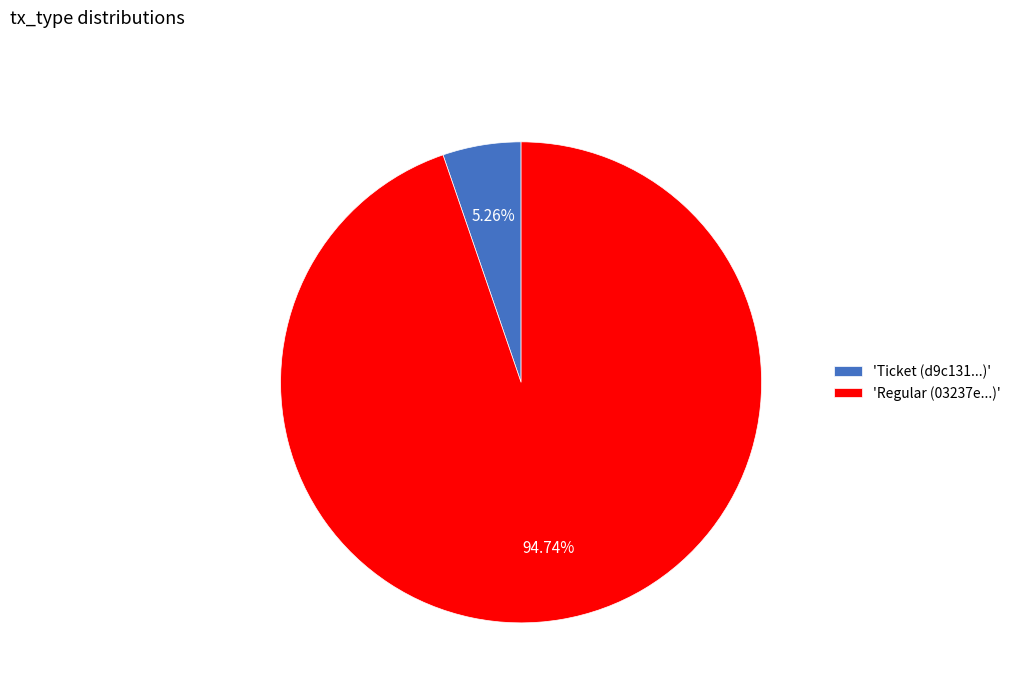

Rank the categories by value from lowest to highest.

'Ticket (d9c131...)', 'Regular (03237e...)'